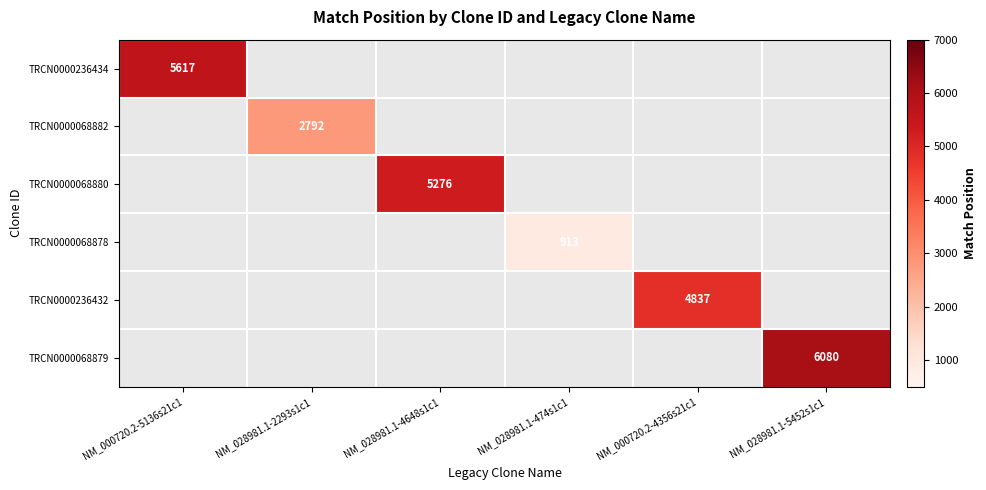

What is the greatest value displayed?

6080.0